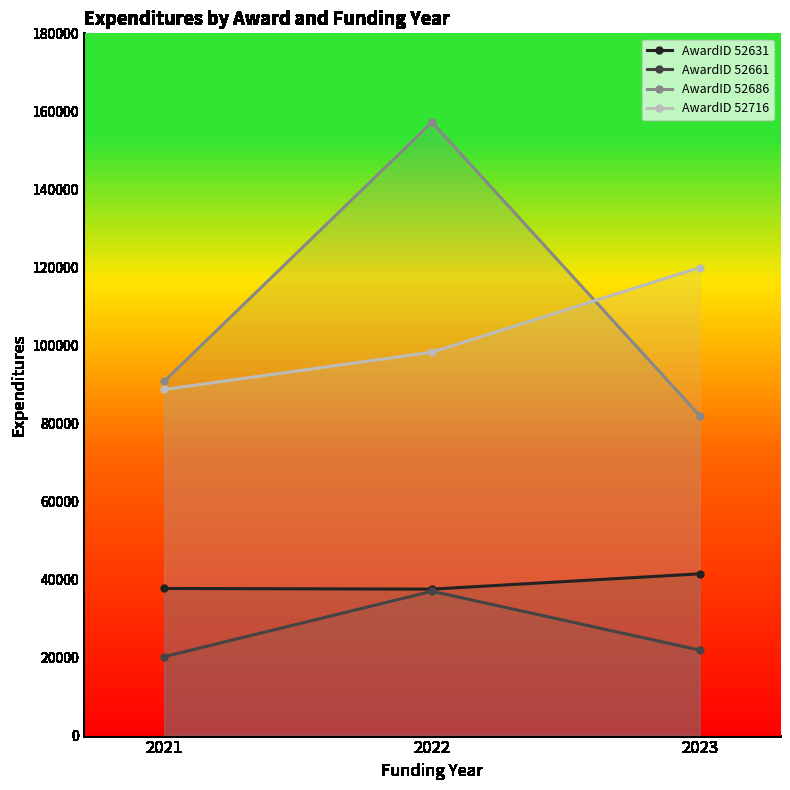

Count the number of data series in this chart.

4